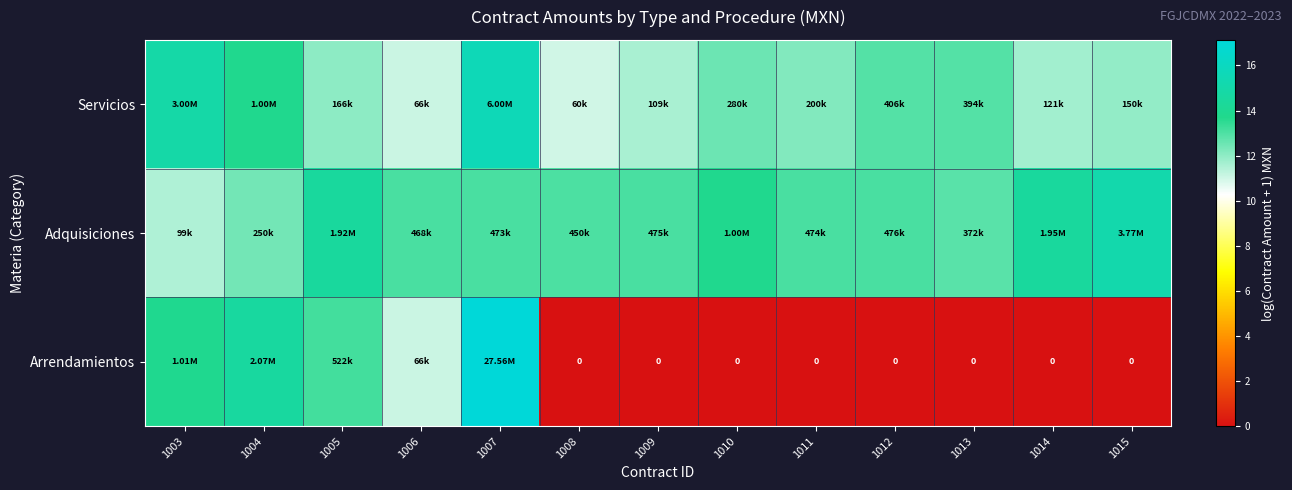

The value of Arrendamientos at 1007 is 30.5. True or false?

False